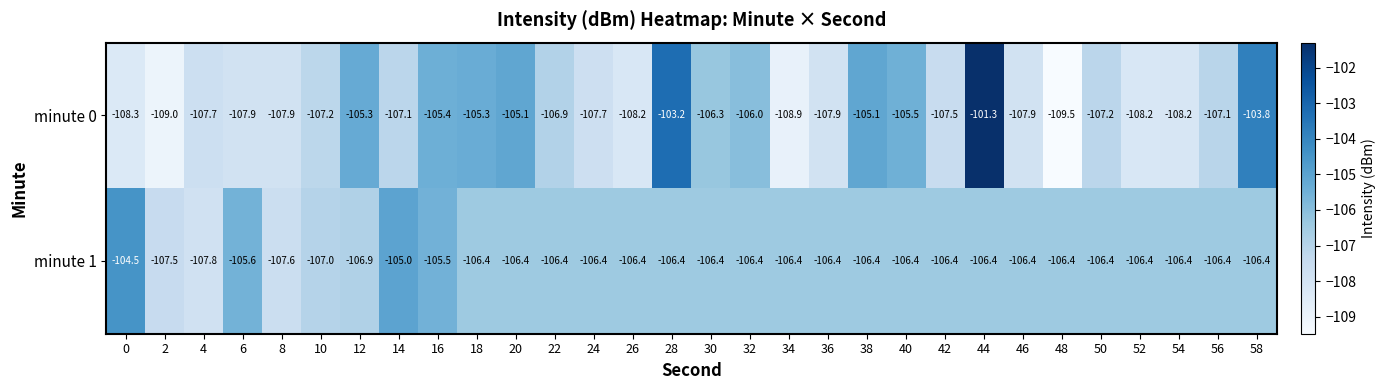

The minute 1 series shows -104.5 at 0. True or false?

True